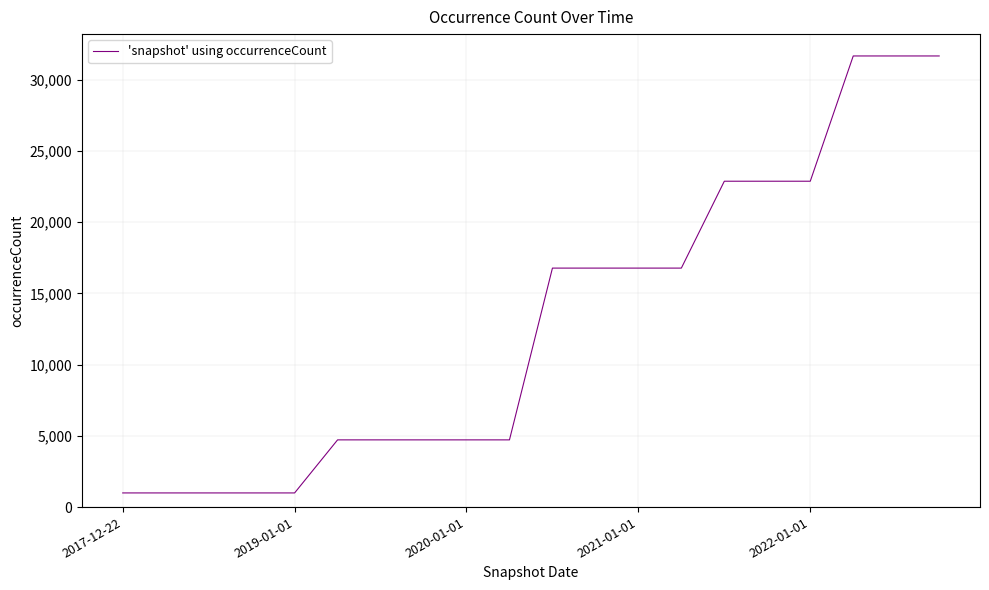

What is the difference between the maximum and minimum values?

30677